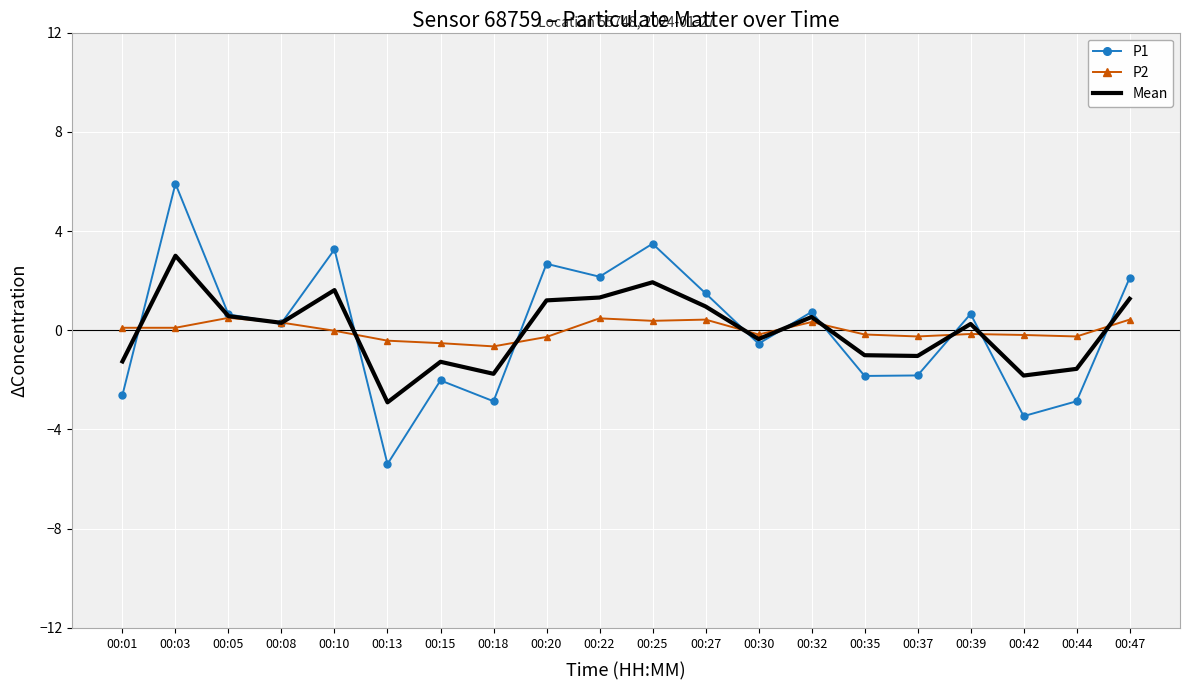

Is it true that Mean equals -2.1 at 00:15?

False